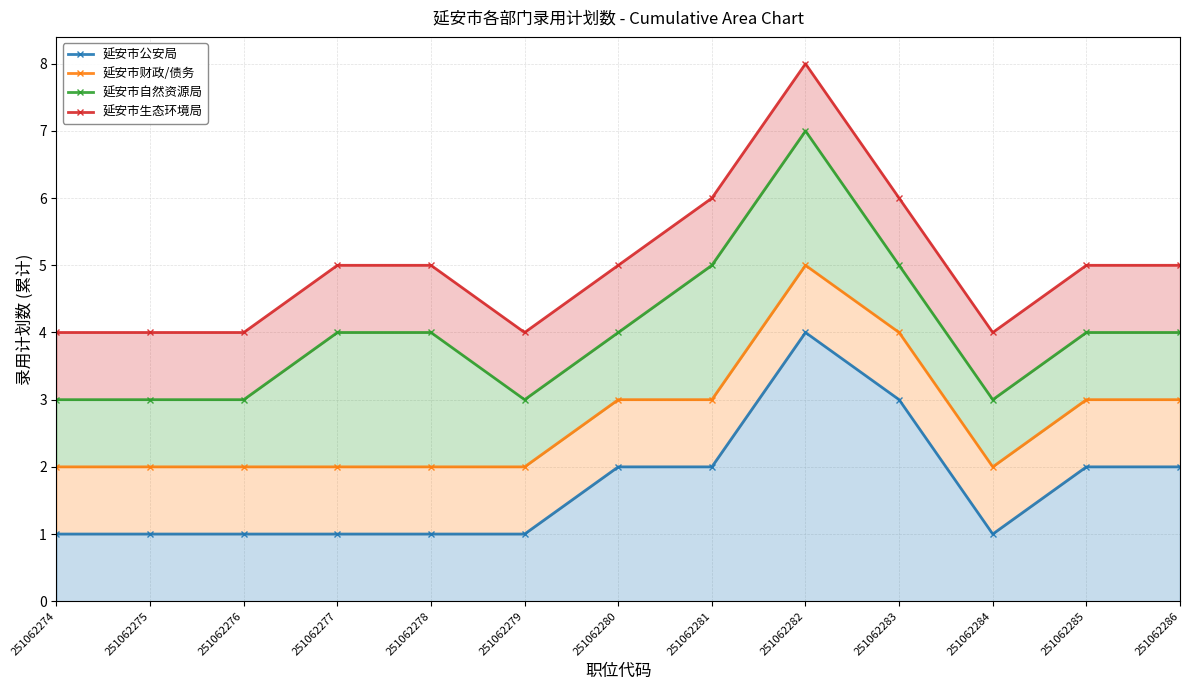

What is the difference between the maximum and minimum values in the 延安市自然资源局 series?

4